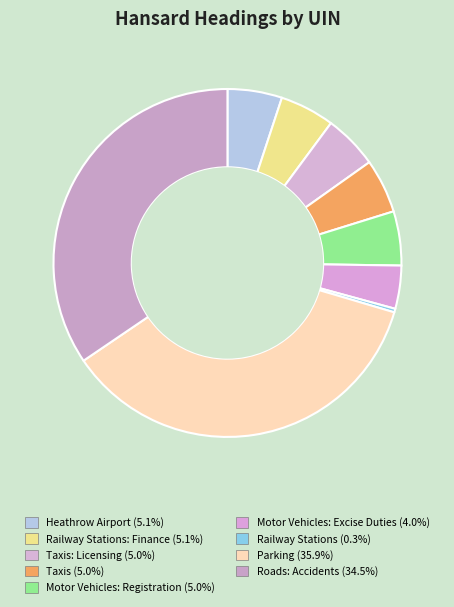

To the nearest percent, what is the average slice percentage?

11%